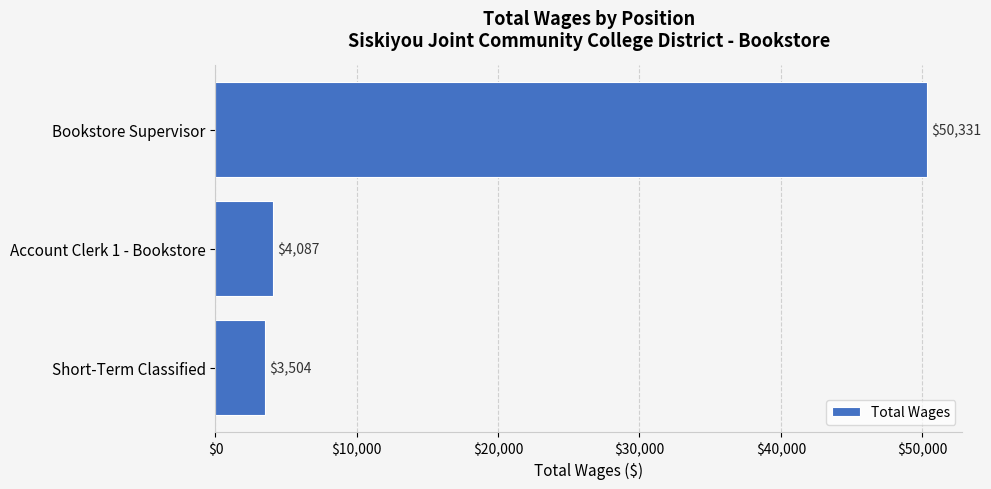

What position from the bottom is Account Clerk 1 - Bookstore?

2